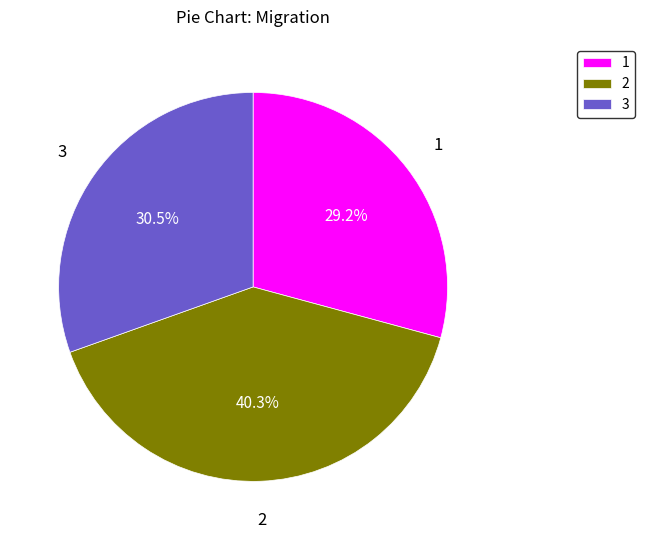

Between 3 and 1, which is larger?

3